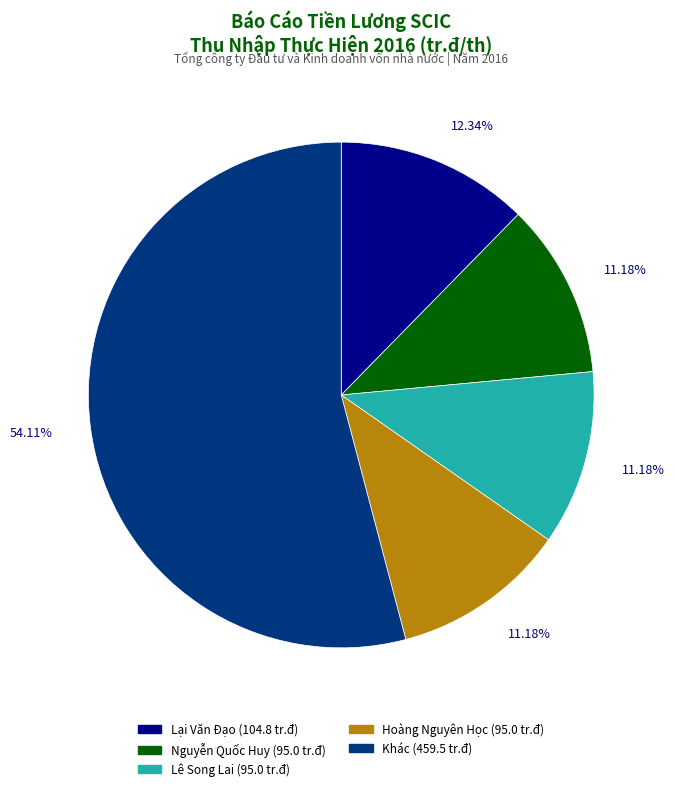

To the nearest percent, what is the average slice percentage?

20%